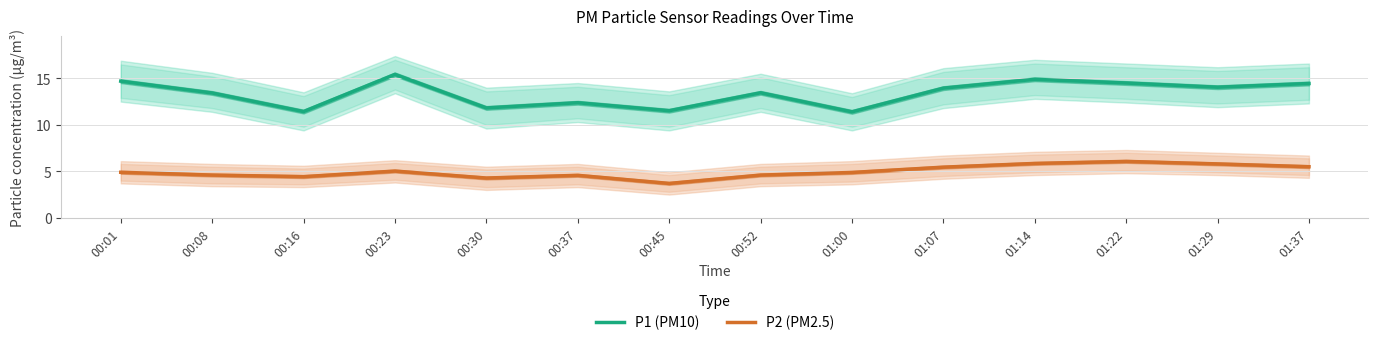

Rank the series by their average value, from lowest to highest.

P2 (PM2.5), P1 (PM10)